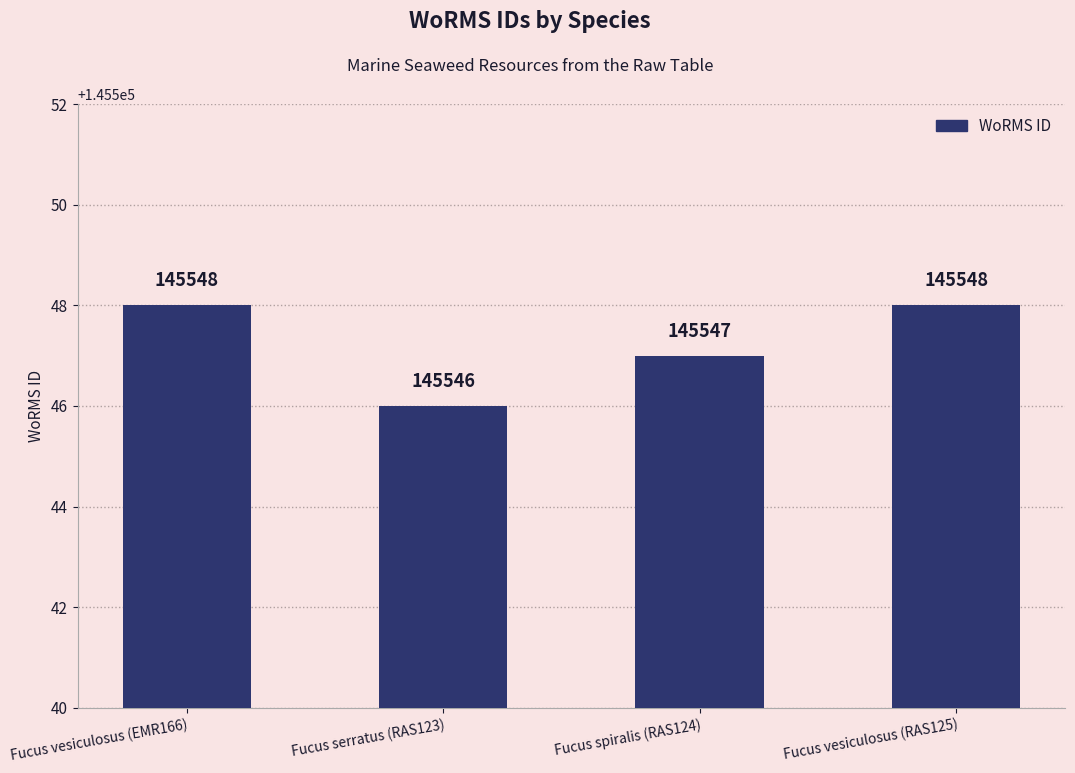

What is the label of the 3rd bar from the left?

Fucus spiralis (RAS124)